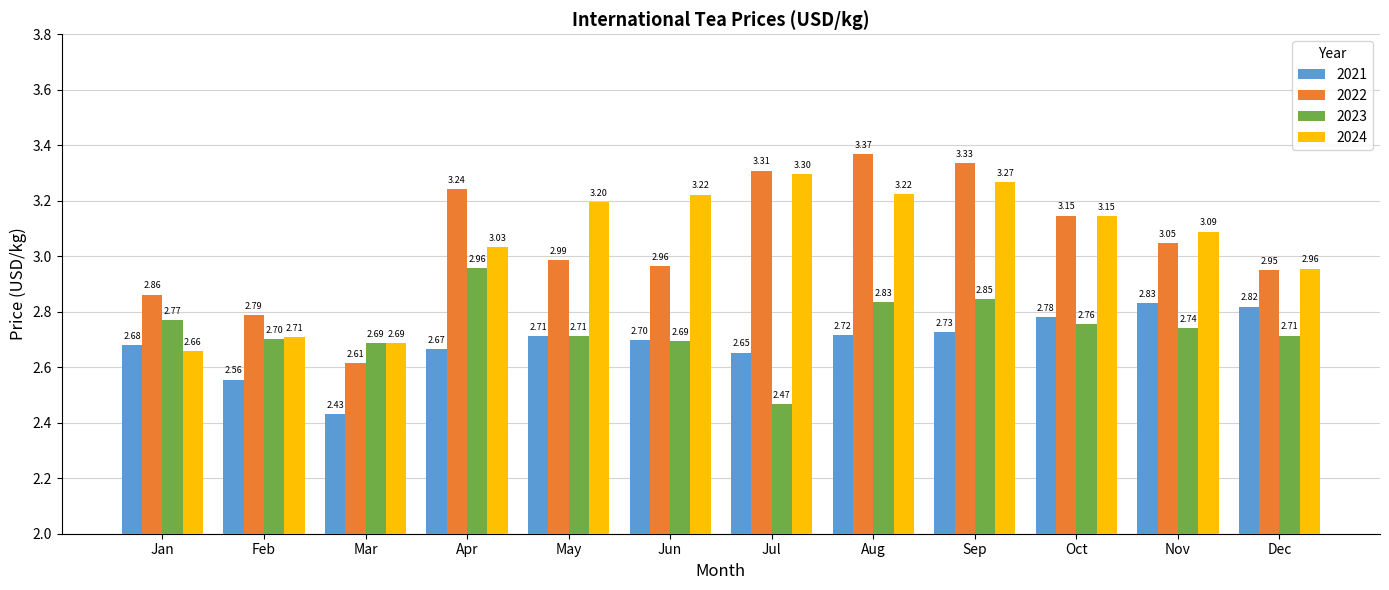

What is the difference between the second highest and minimum values in the 2022 series?

0.7